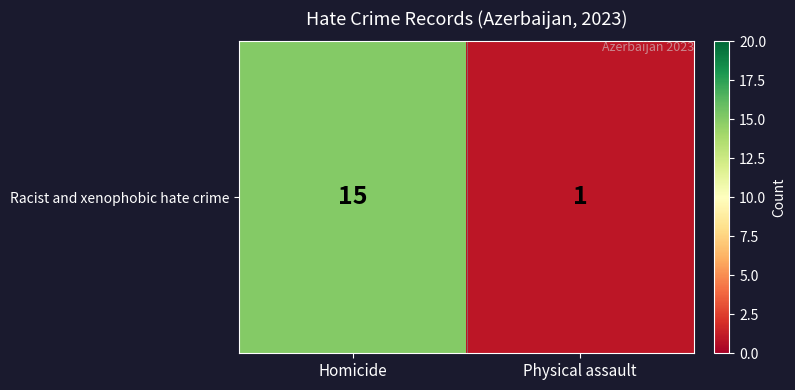

What is the change in value from Homicide to Physical assault?

-14